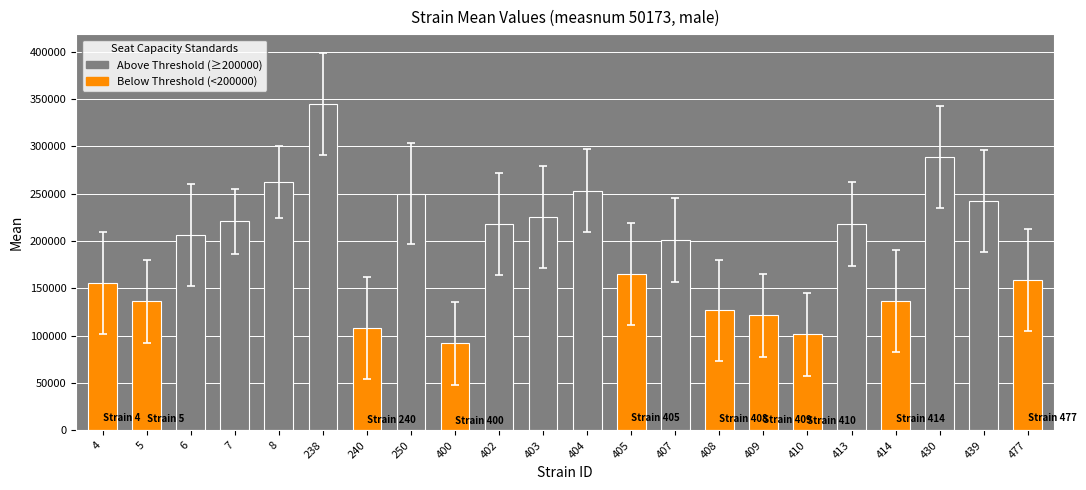

How many distinct data groups are displayed?

1